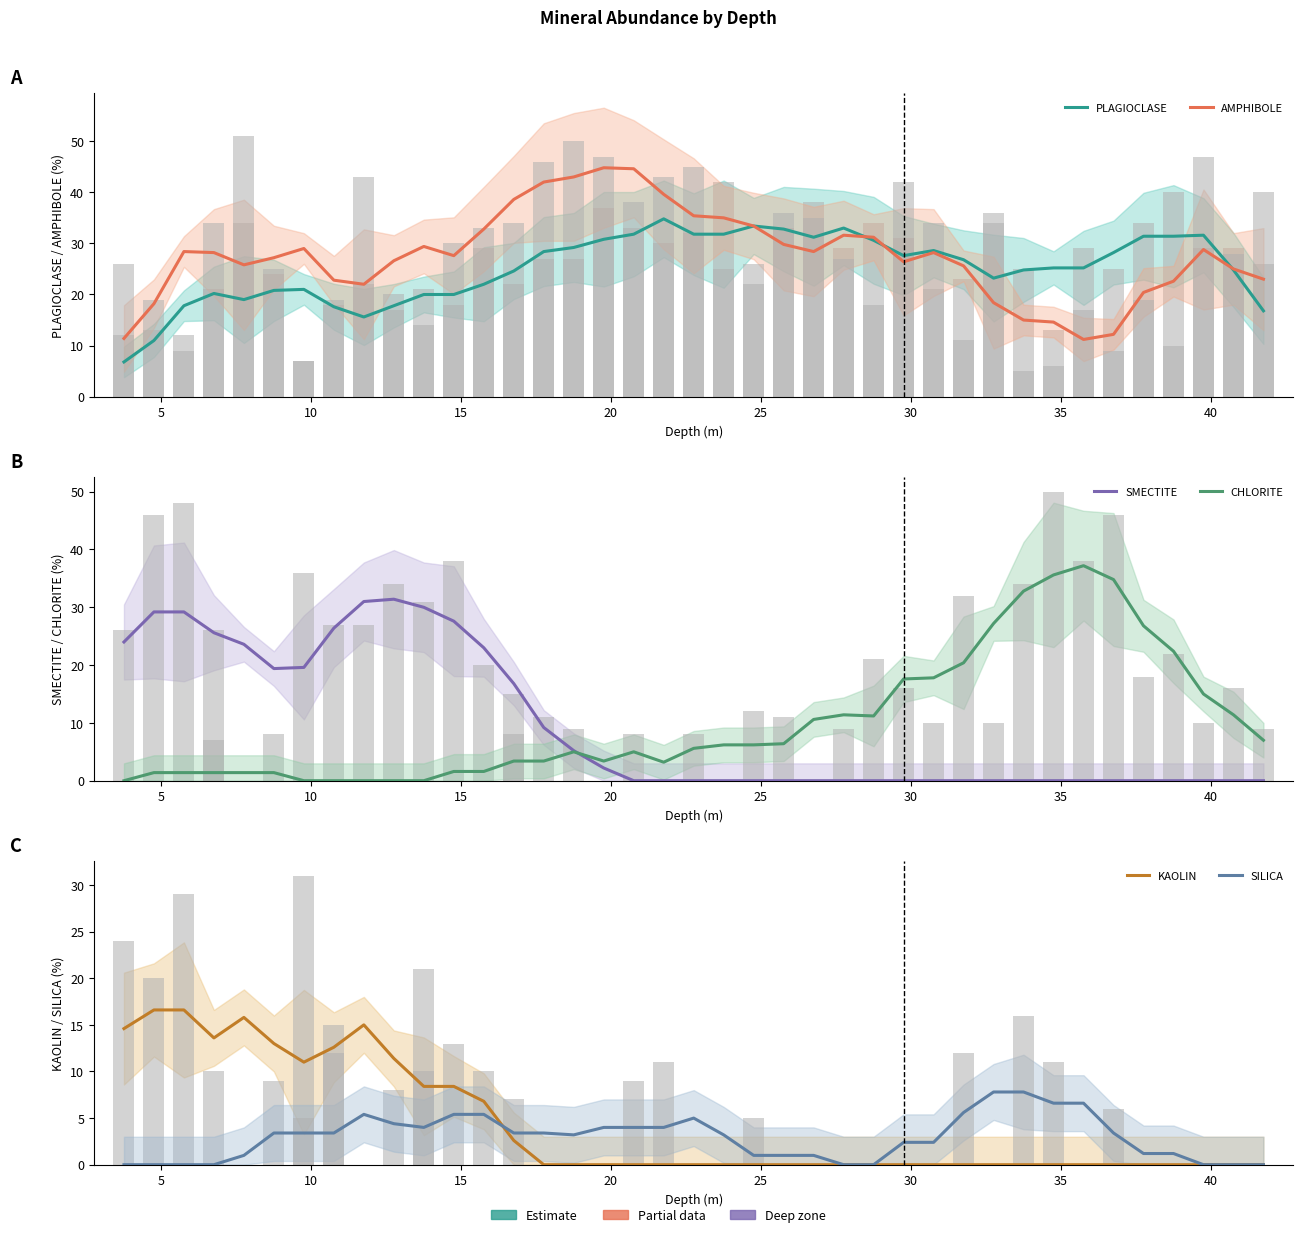

What is the spread (max minus min) of values at 10?

36